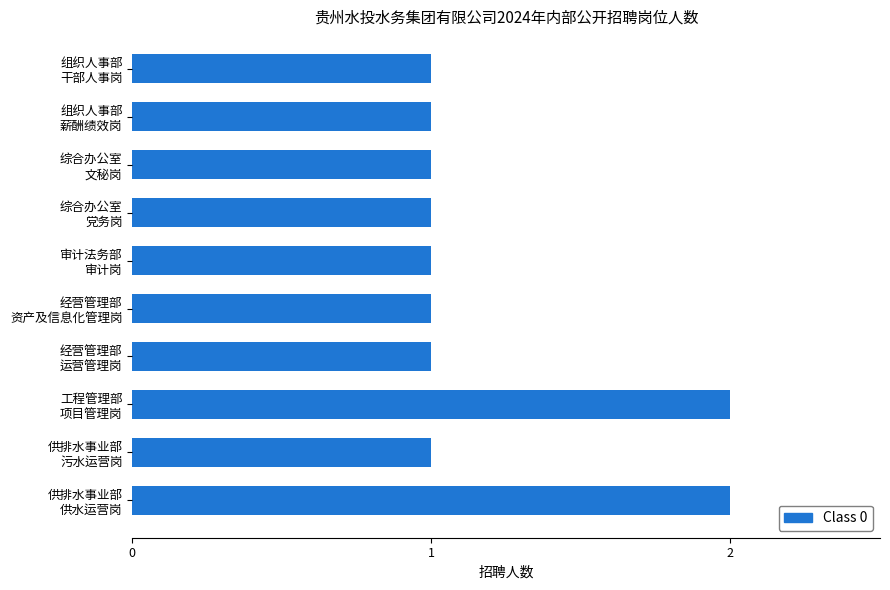

What is the sum of all values?

12